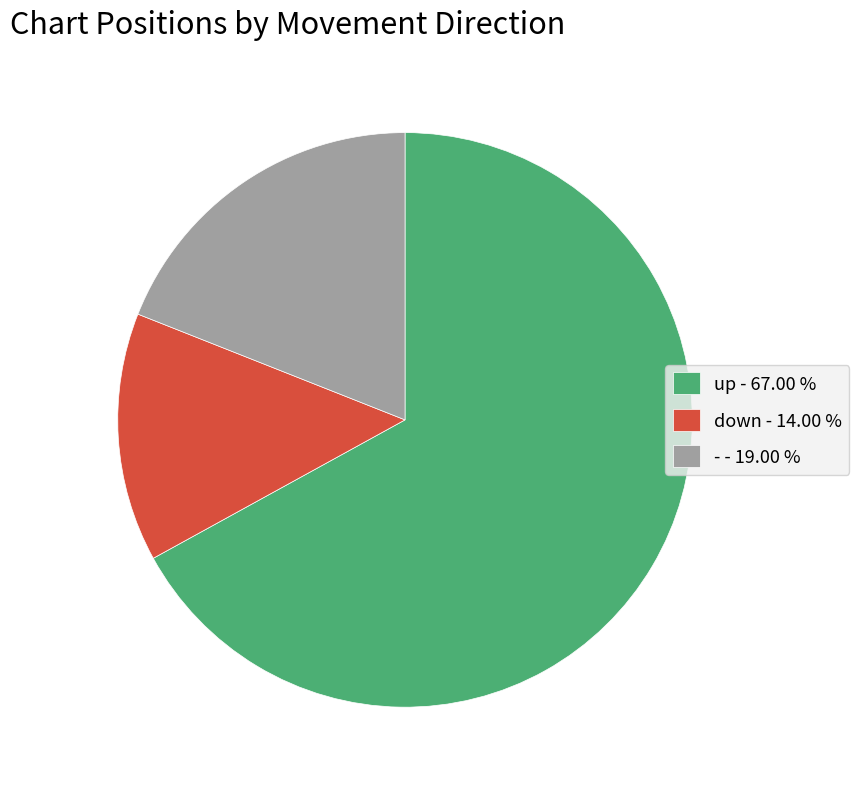

Which slice is the largest?

up